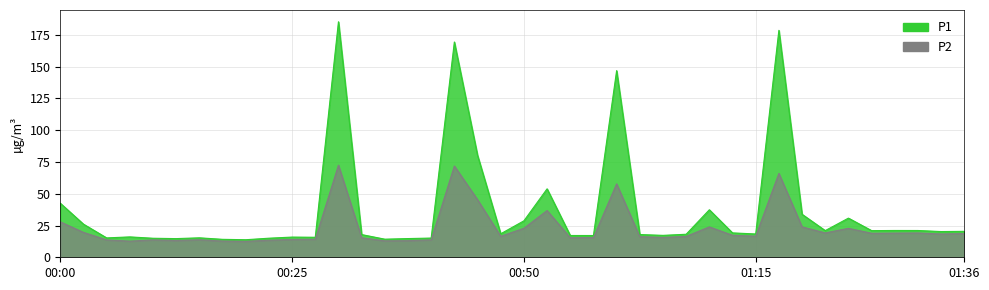

What is the average value of the P2 series?

24.6